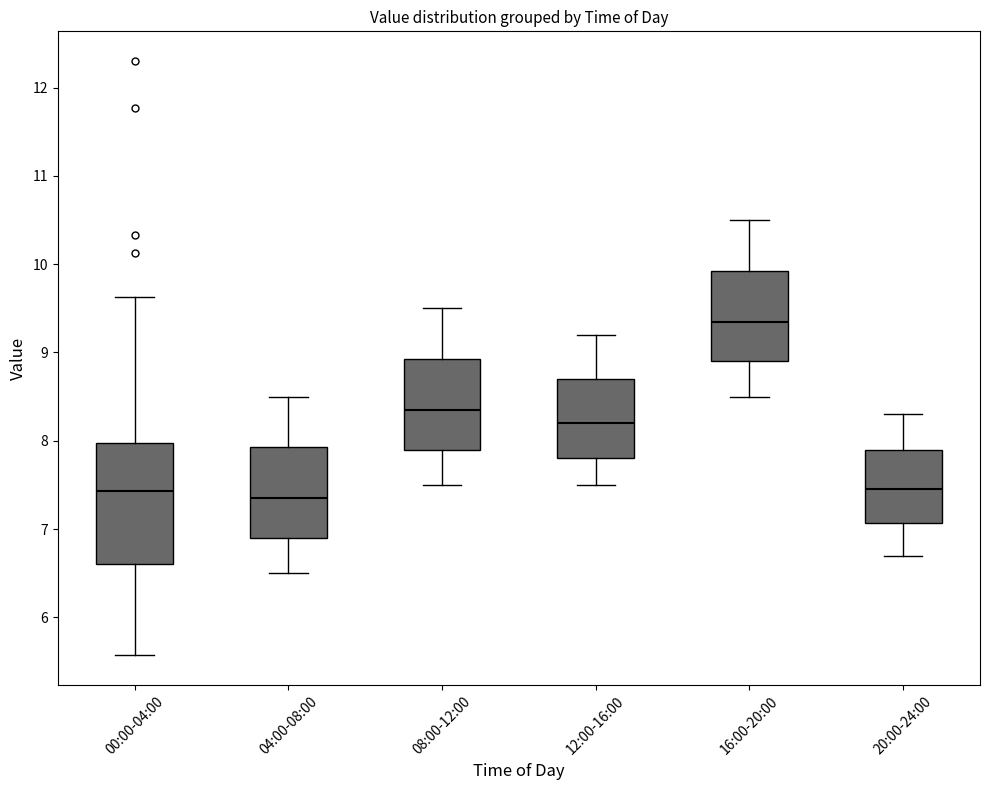

Where does the upper whisker of the box for 08:00-12:00 end on the y-axis? The values are not printed on the chart, so give them approximately, as read against the axis.

9.5